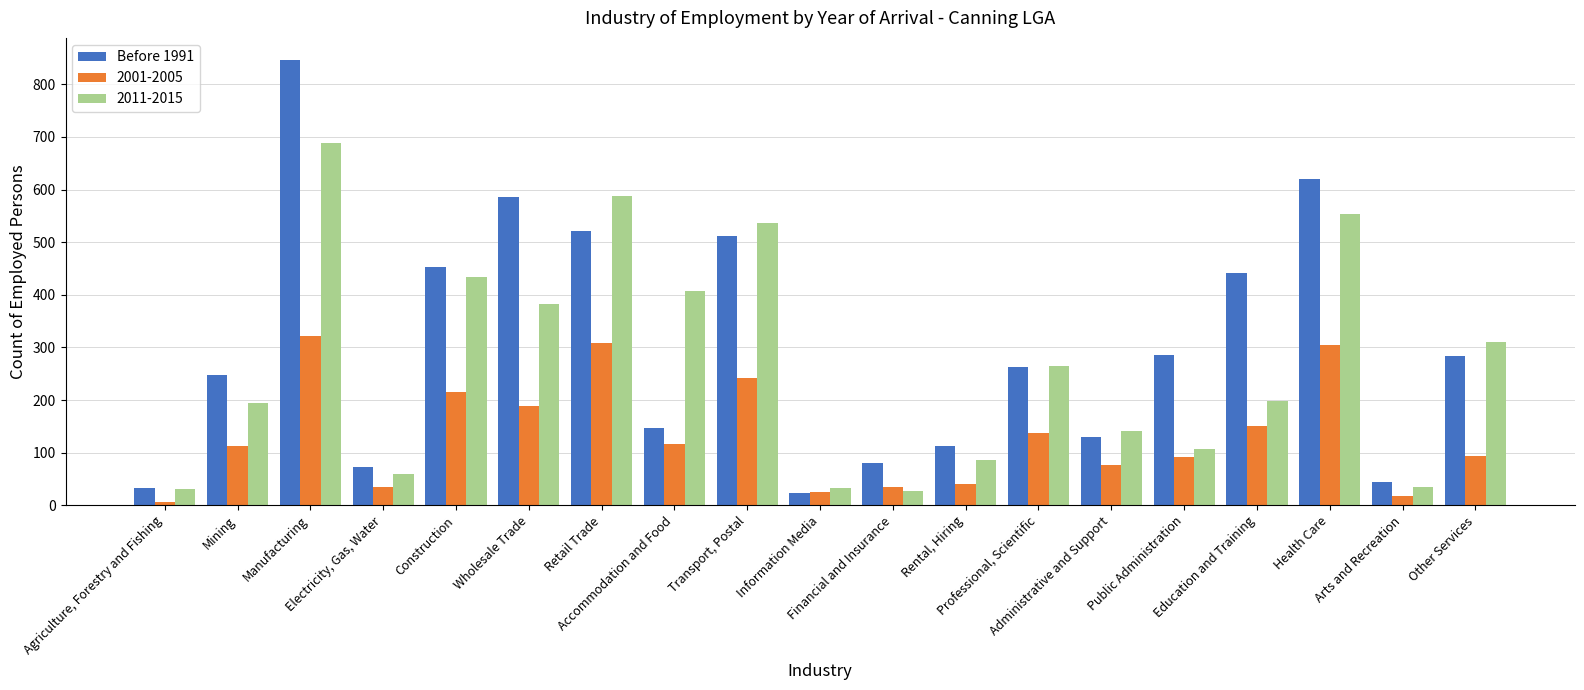

What is the sum of all Before 1991 values?

5699